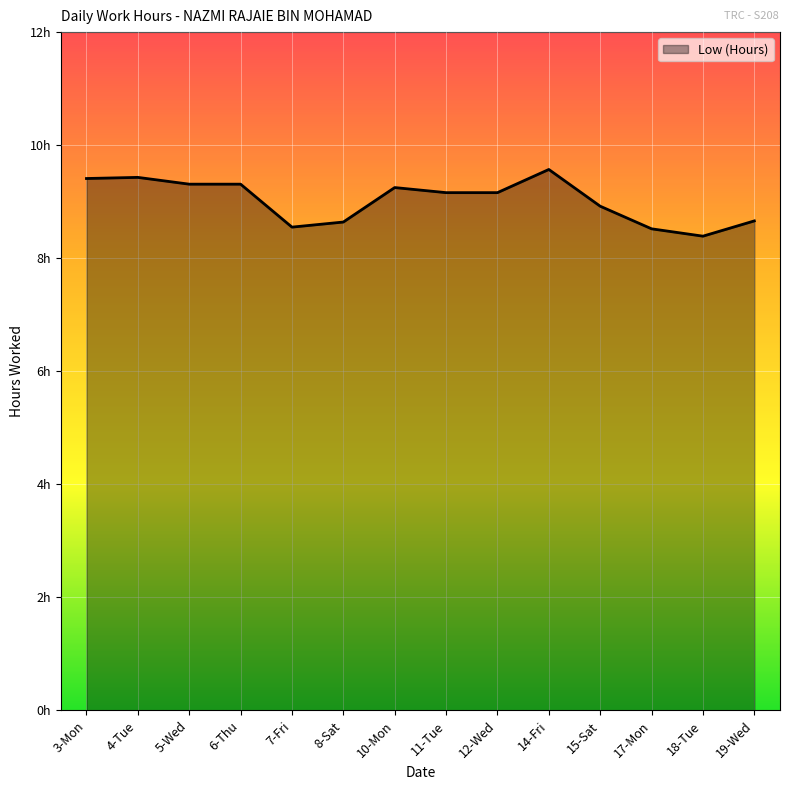

Does the chart have visible grid lines?

Yes